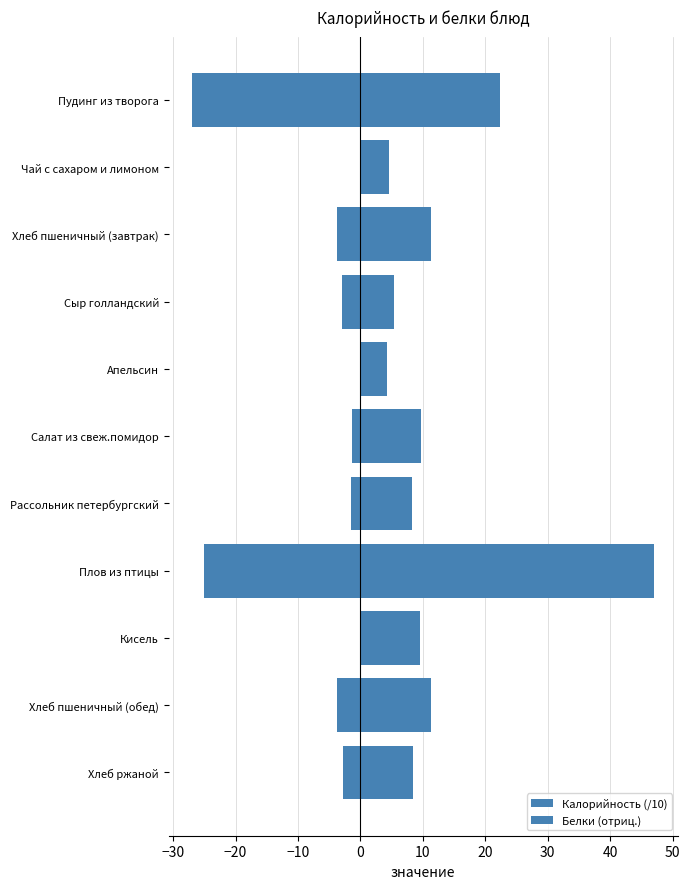

Rank the series at Сыр голландский from lowest to highest value.

Белки (отриц.), Калорийность (/10)